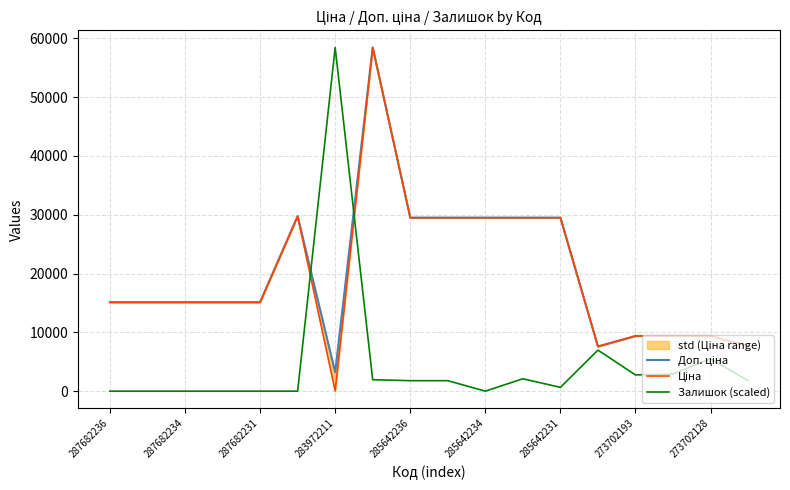

The value of Залишок (scaled) at 283972211 is 58426.5. True or false?

True